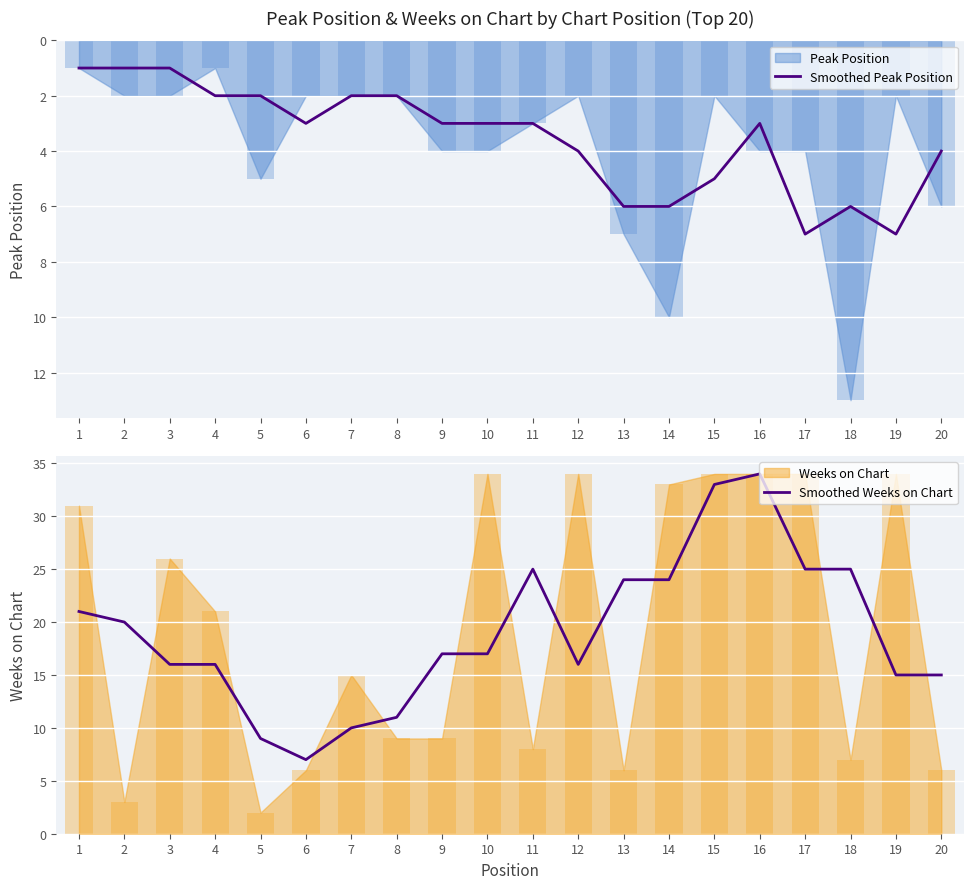

Are the bars grouped side by side (vs. stacked)?

Yes